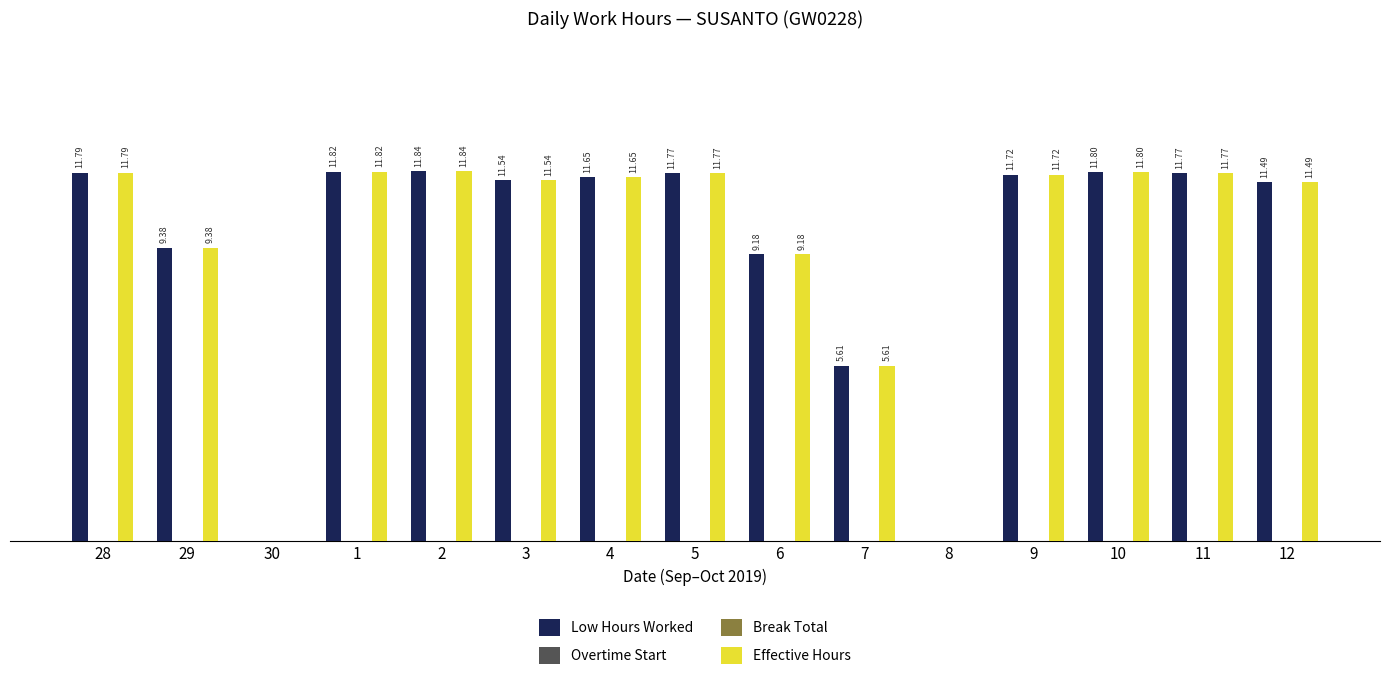

What are all the series names shown in the legend?

Low Hours Worked, Overtime Start, Break Total, Effective Hours